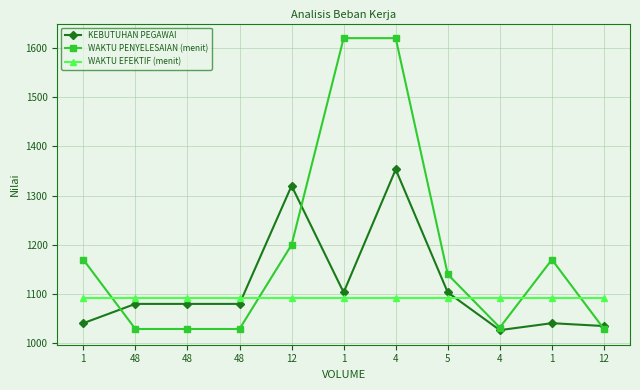

At which category does WAKTU PENYELESAIAN (menit) reach its first local peak?

1